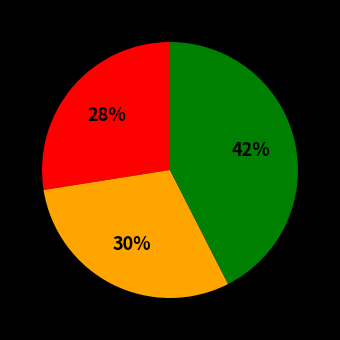

To the nearest percent, what is the average slice percentage?

33%